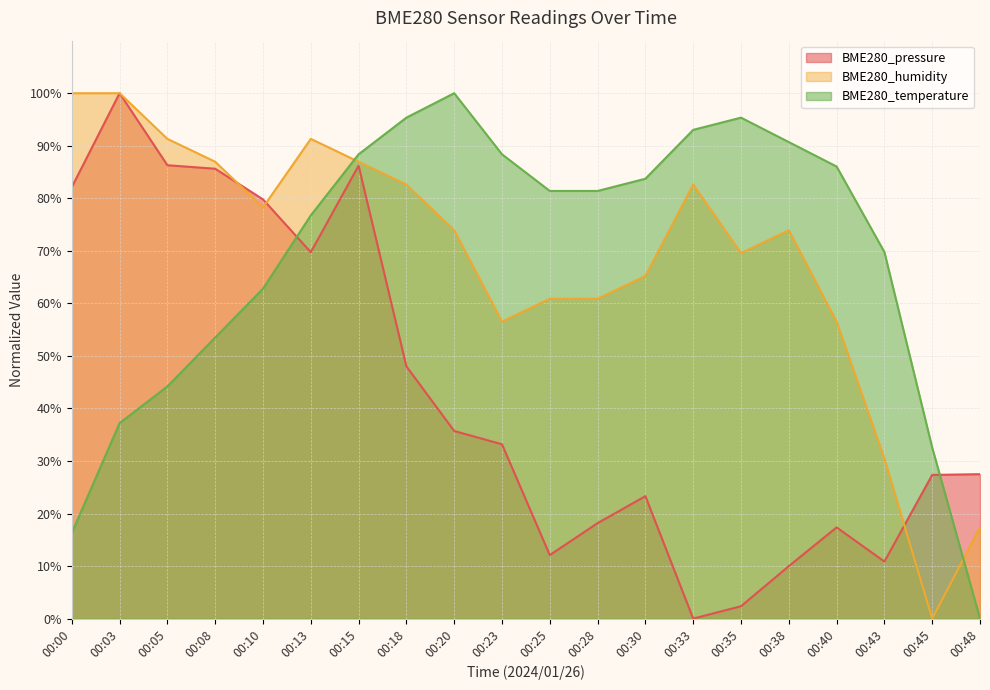

How many times do BME280_humidity and BME280_temperature cross each other?

2